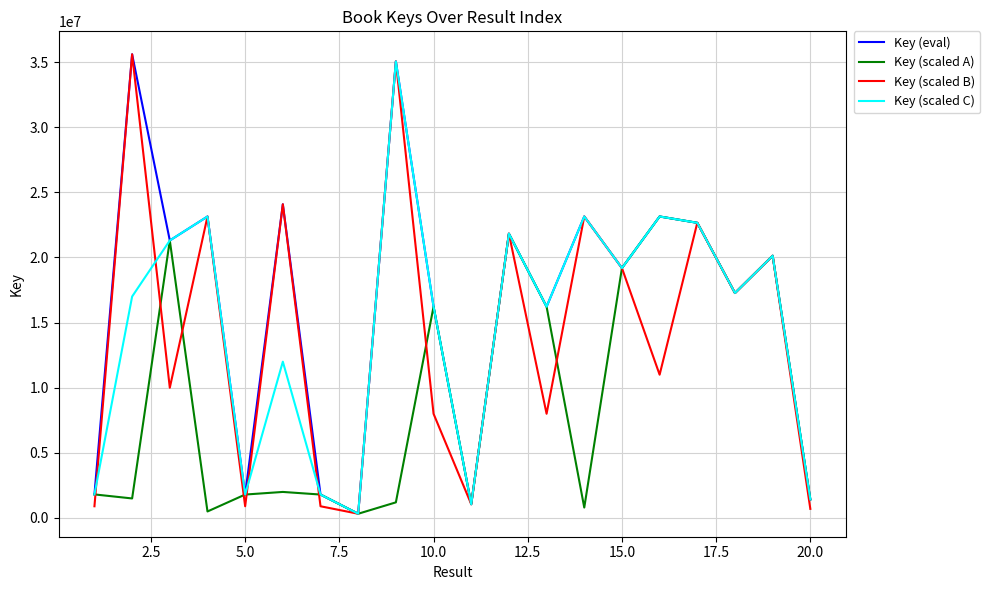

Which series has the largest total across all categories?

Key (eval)